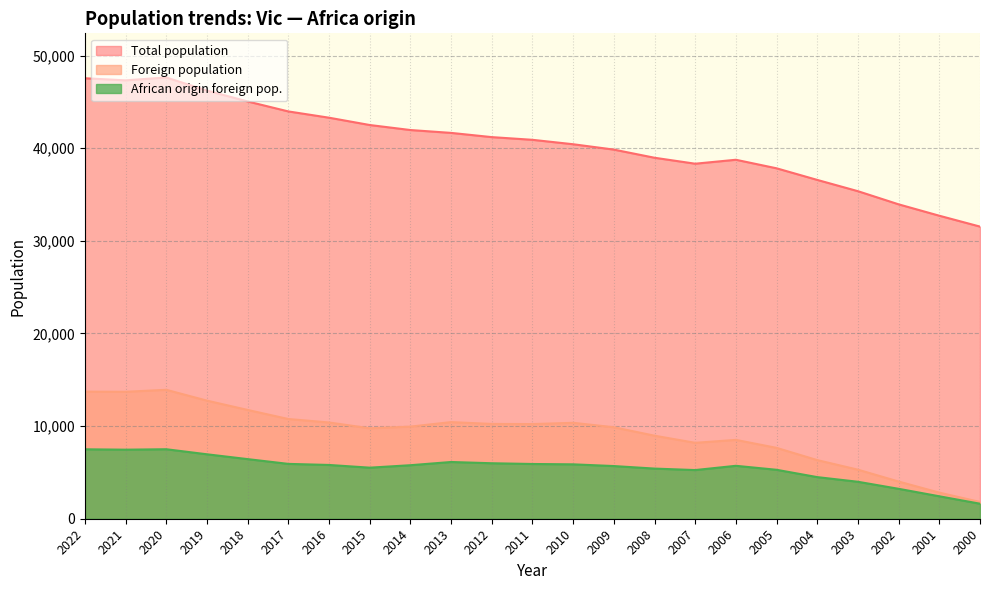

What is the total value across all series at 2015?

57773